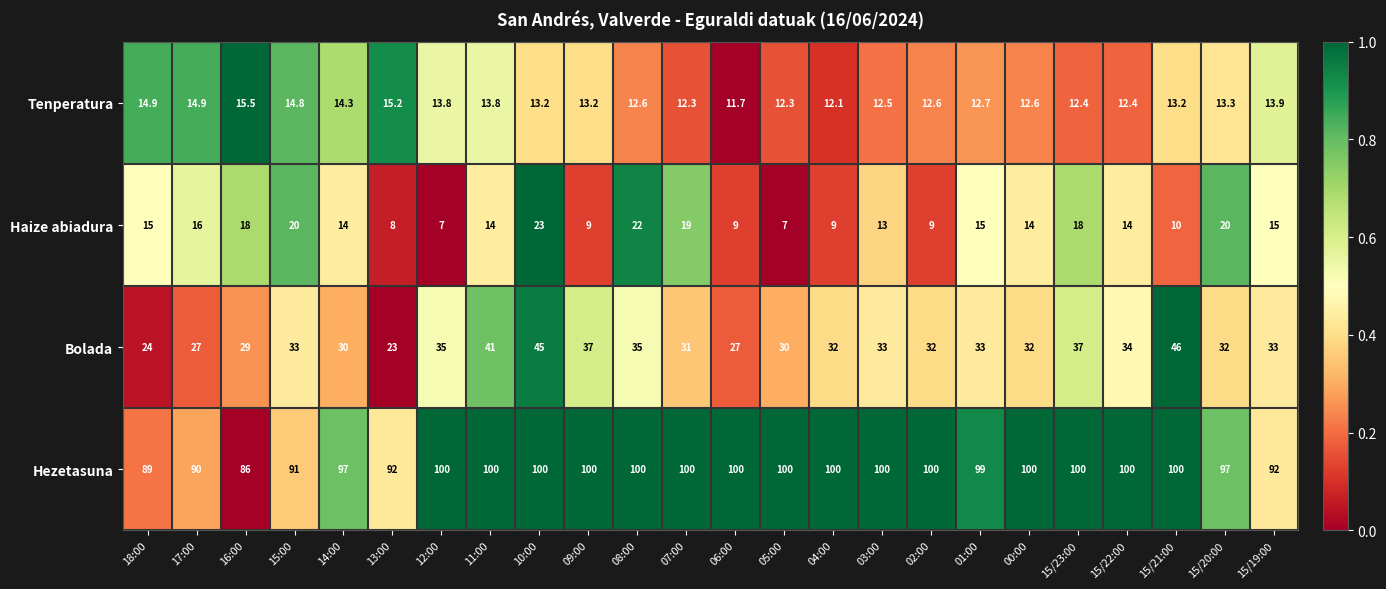

At which category is the sum across all series the highest?

10:00